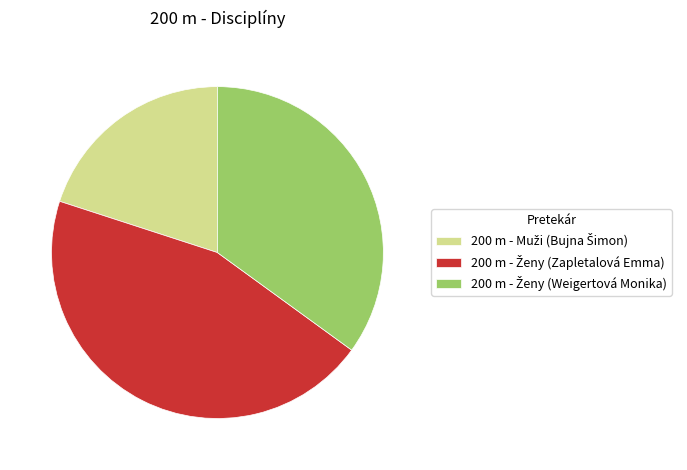

Does any single category account for the majority?

No